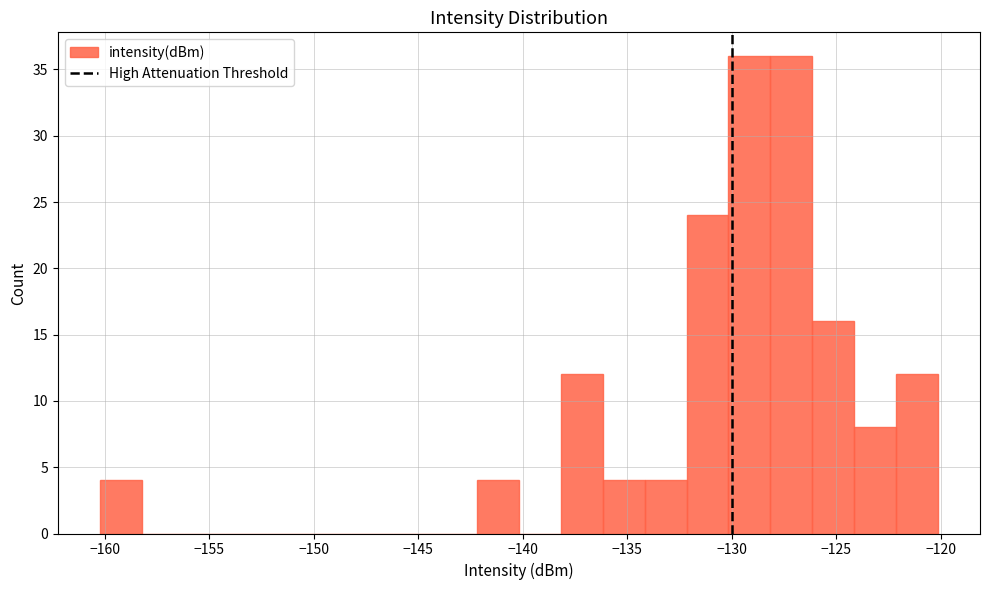

Reading left to right, transcribe this chart: for each bar, give the range it covers on the x-axis and its height. Neither the bar edges nor the heights are printed on the chart, so give them approximately, as read against the axes.

-160 to -158: 4
-158 to -156: 0
-156 to -154: 0
-154 to -152: 0
-152 to -150: 0
-150 to -148: 0
-148 to -146: 0
-146 to -144: 0
-144 to -142: 0
-142 to -140: 4
-140 to -138: 0
-138 to -136: 12
-136 to -134: 4
-134 to -132: 4
-132 to -130: 24
-130 to -128: 36
-128 to -126: 36
-126 to -124: 16
-124 to -122: 8
-122 to -120: 12